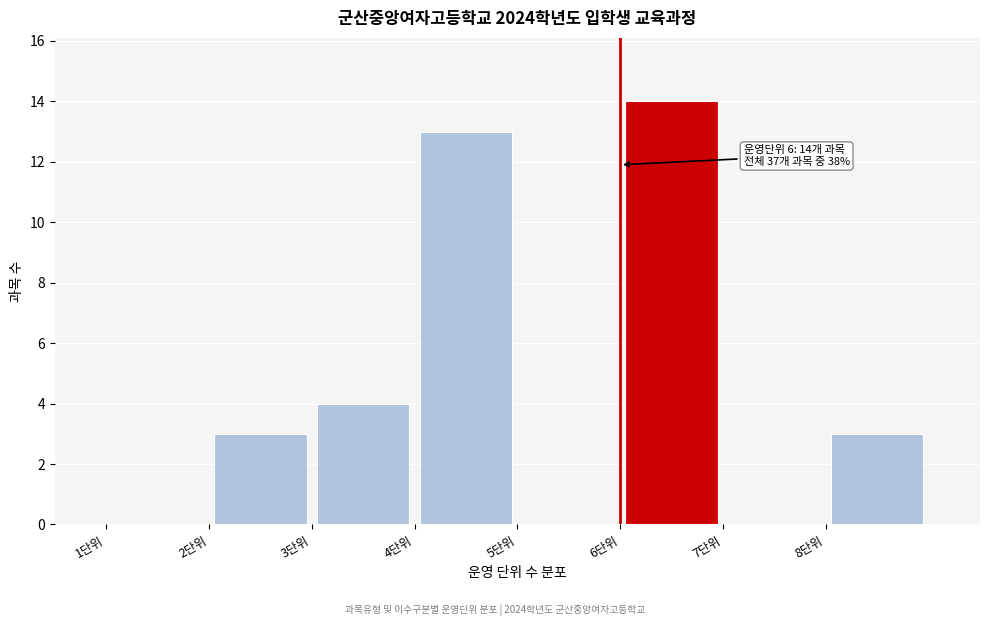

Over which range of the x-axis is the bar tallest?

6 to 7